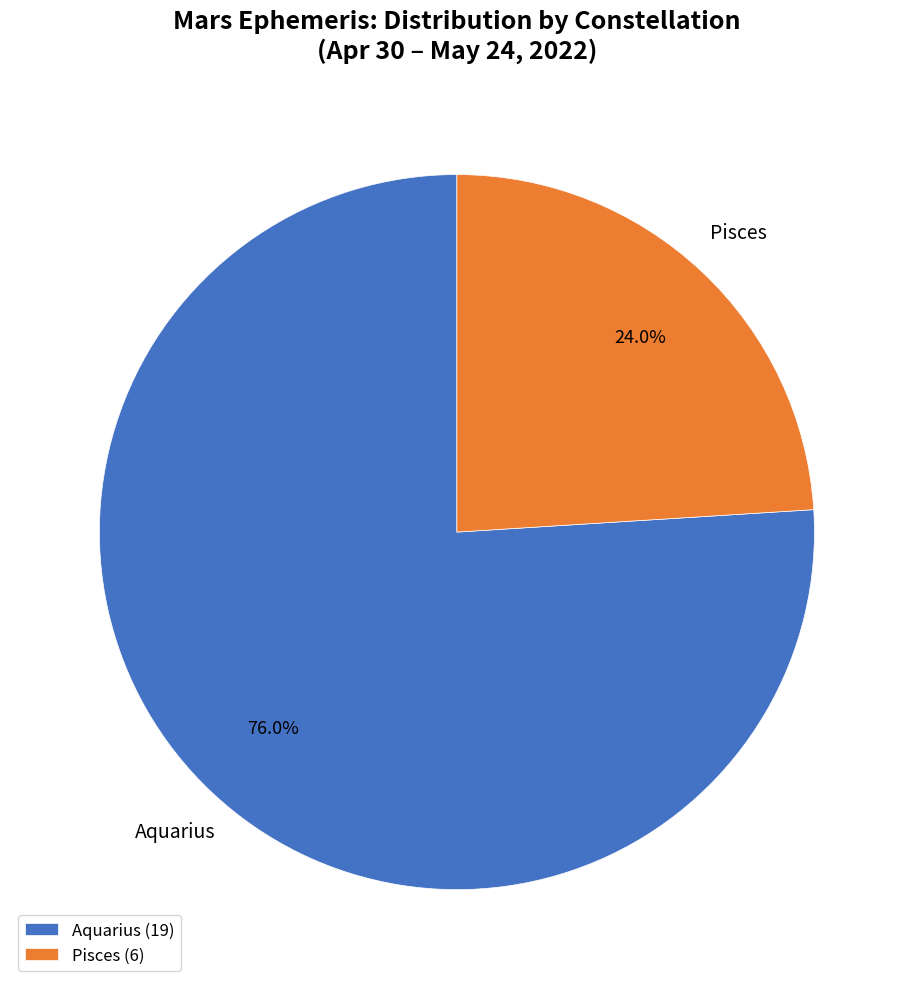

Is there any slice that represents more than half of the pie?

Yes